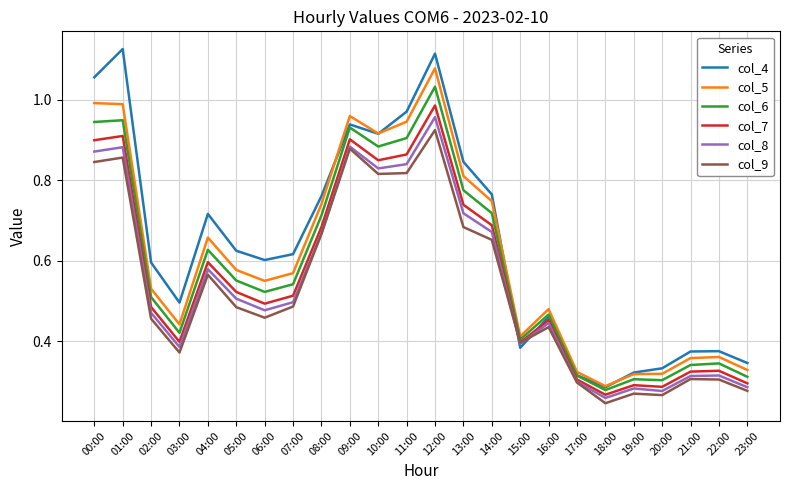

What position from the right is 06:00?

18